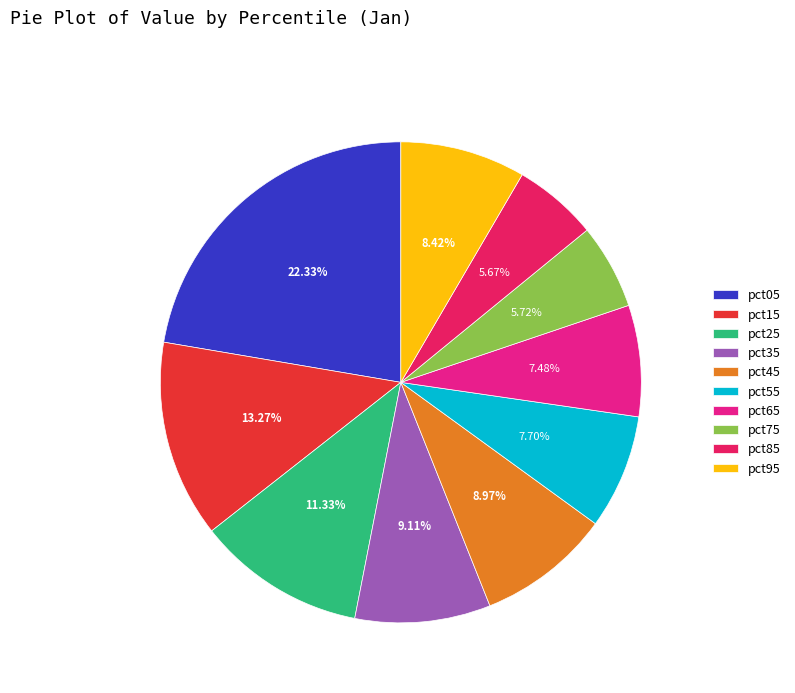

Which slice is the largest?

pct05